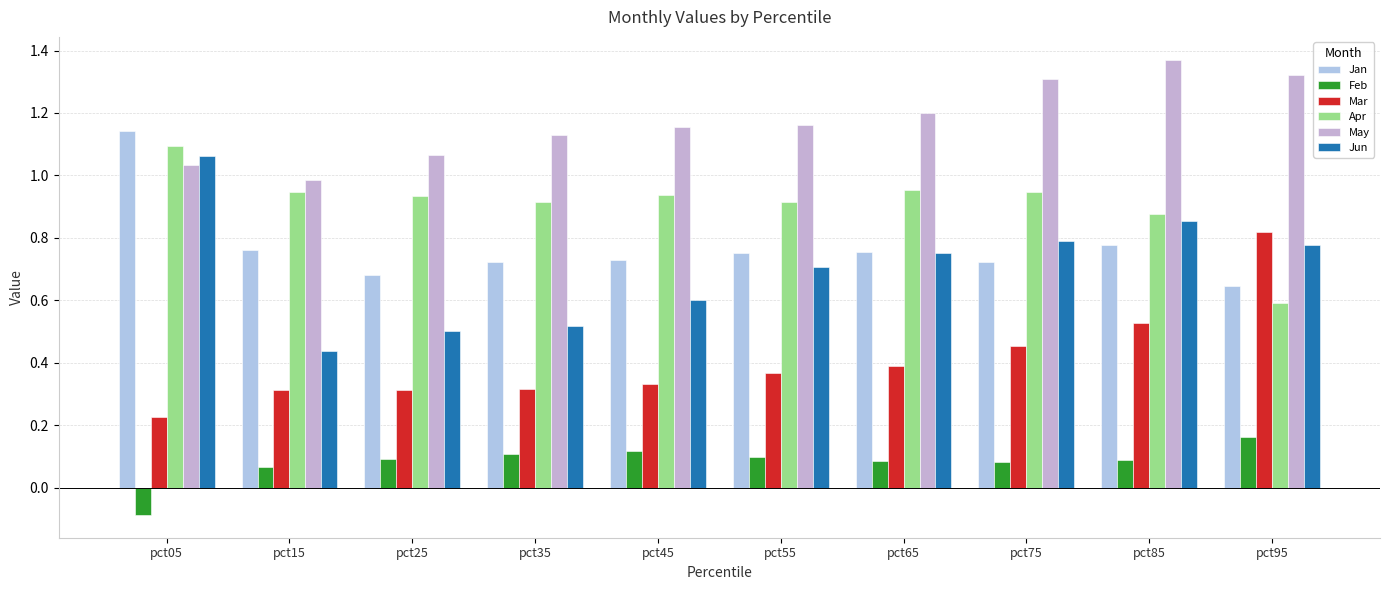

Where is Jun nearest to the value 0?

pct15